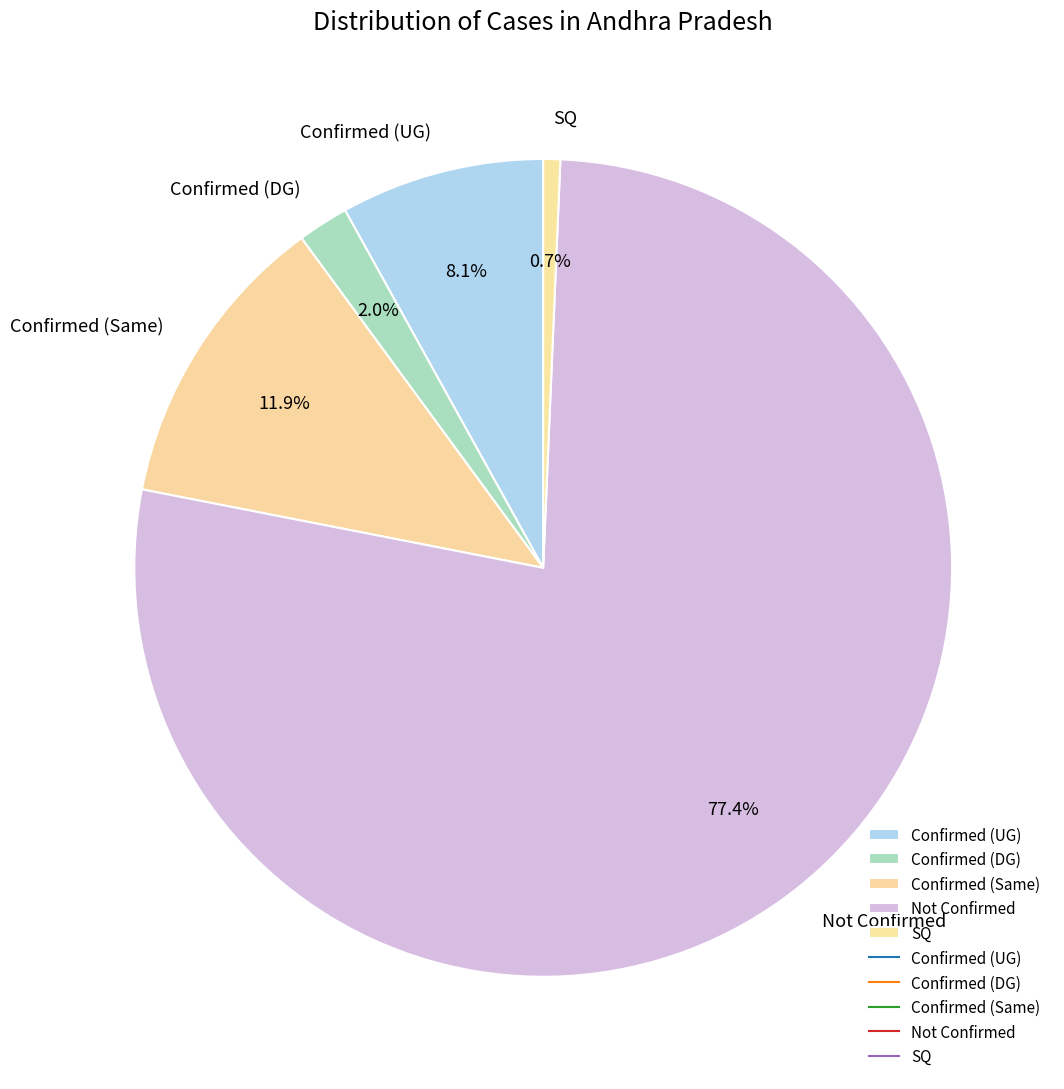

Is it true that Confirmed (DG) is 2% of the pie?

True